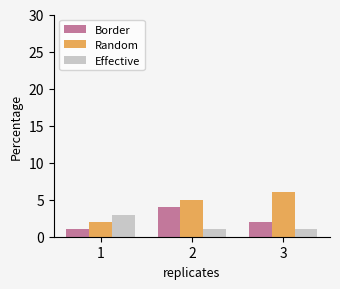

Which category has the highest value in the Random series?

3